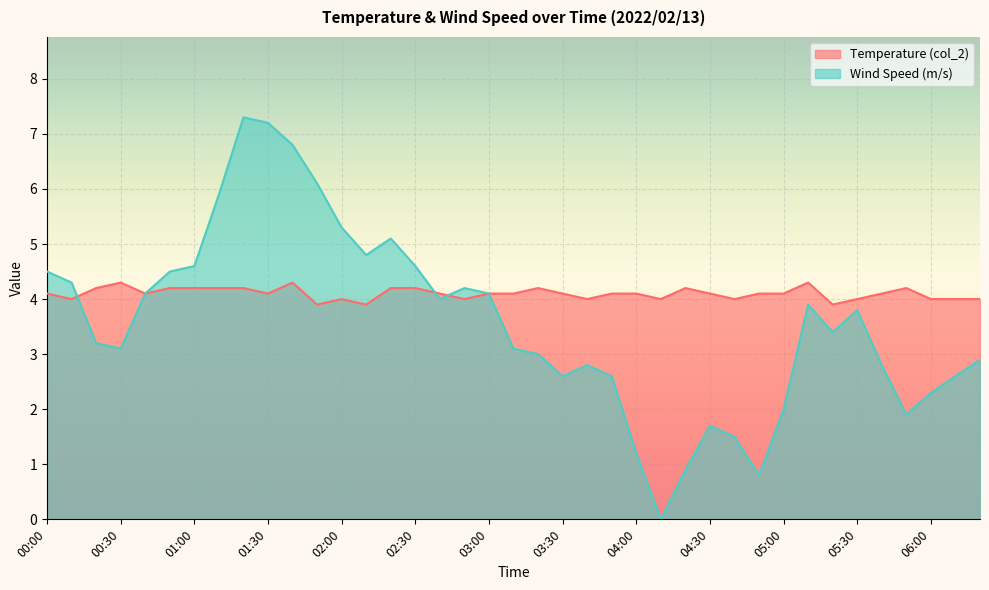

Where do Wind Speed (m/s) and Temperature (col_2) first cross each other?

00:10 and 00:20